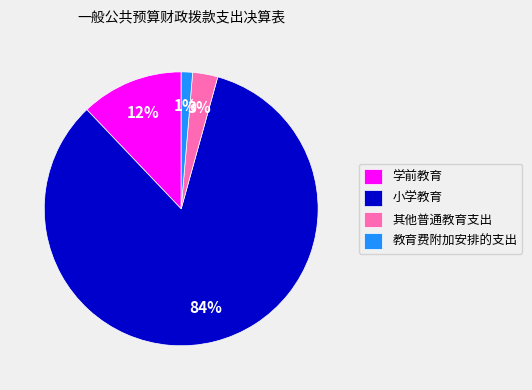

The 小学教育 slice represents 84% of the pie. True or false?

True